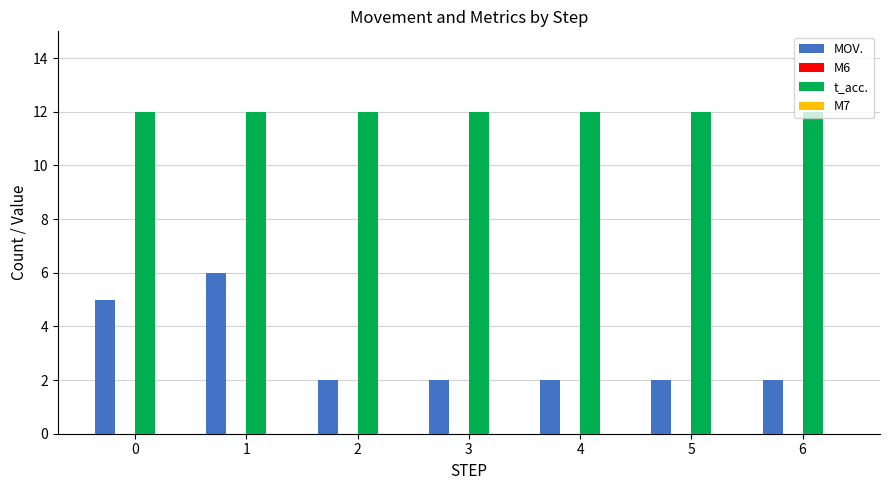

How many groups of bars are there?

7